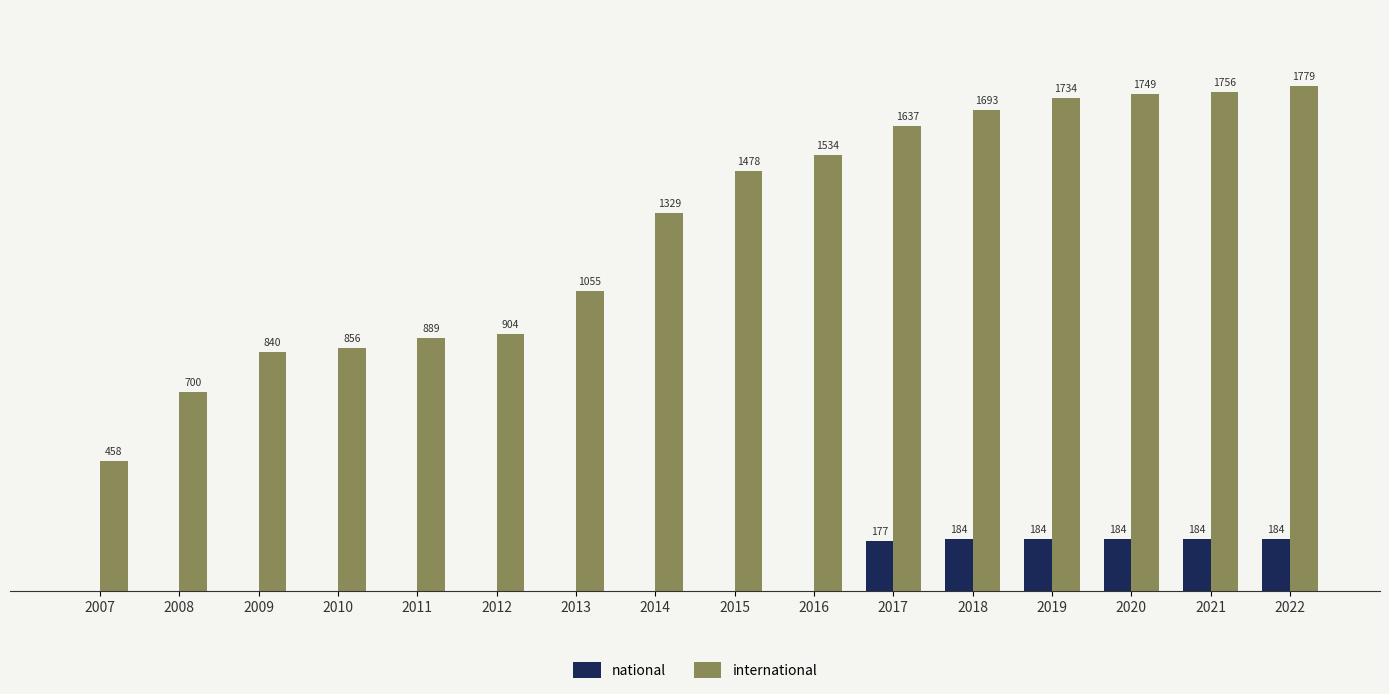

Is the value of national at 2022 greater than the value of international at 2012?

No